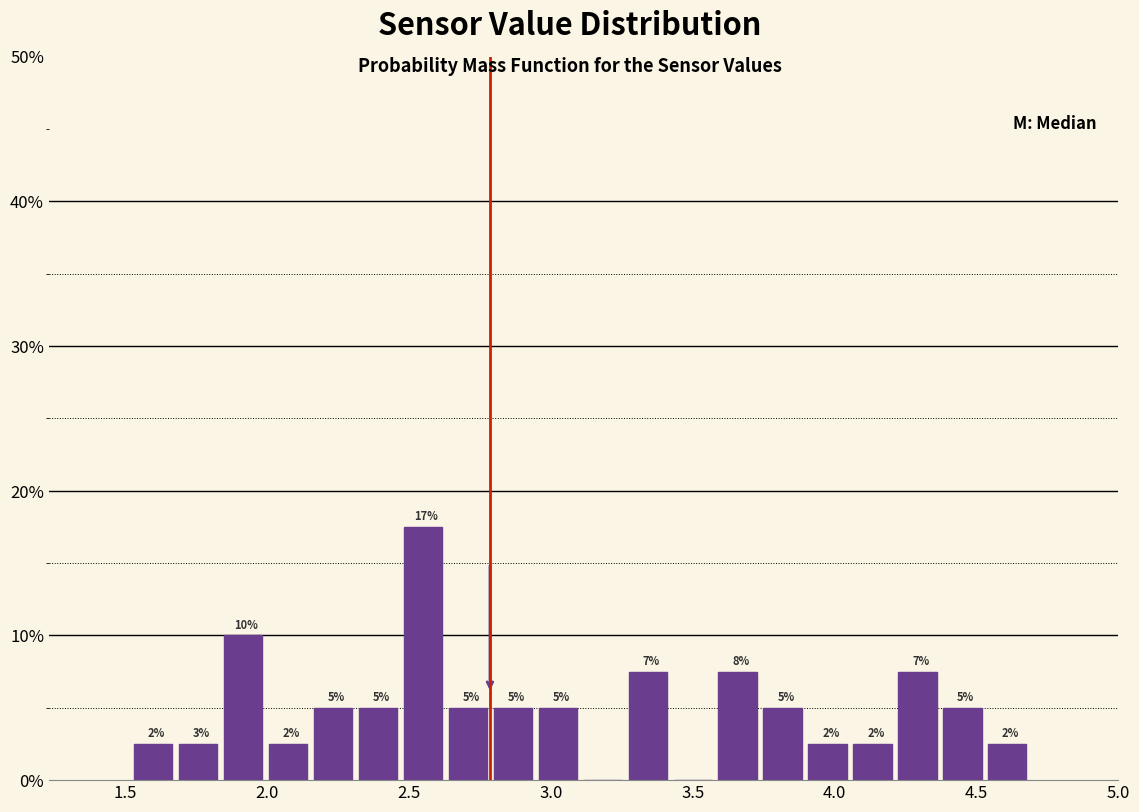

Read against the x-axis, roughly where is the centre of the tallest bar?

2.55